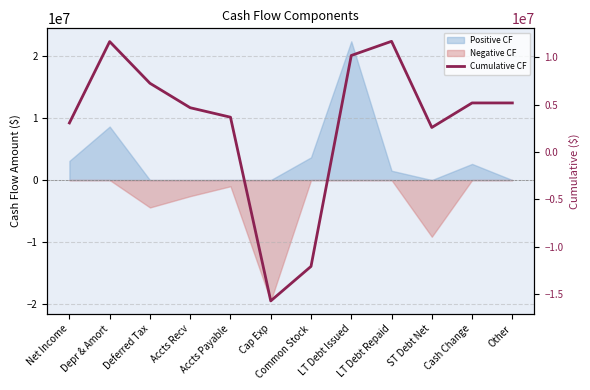

How many values are below 5190502?

6